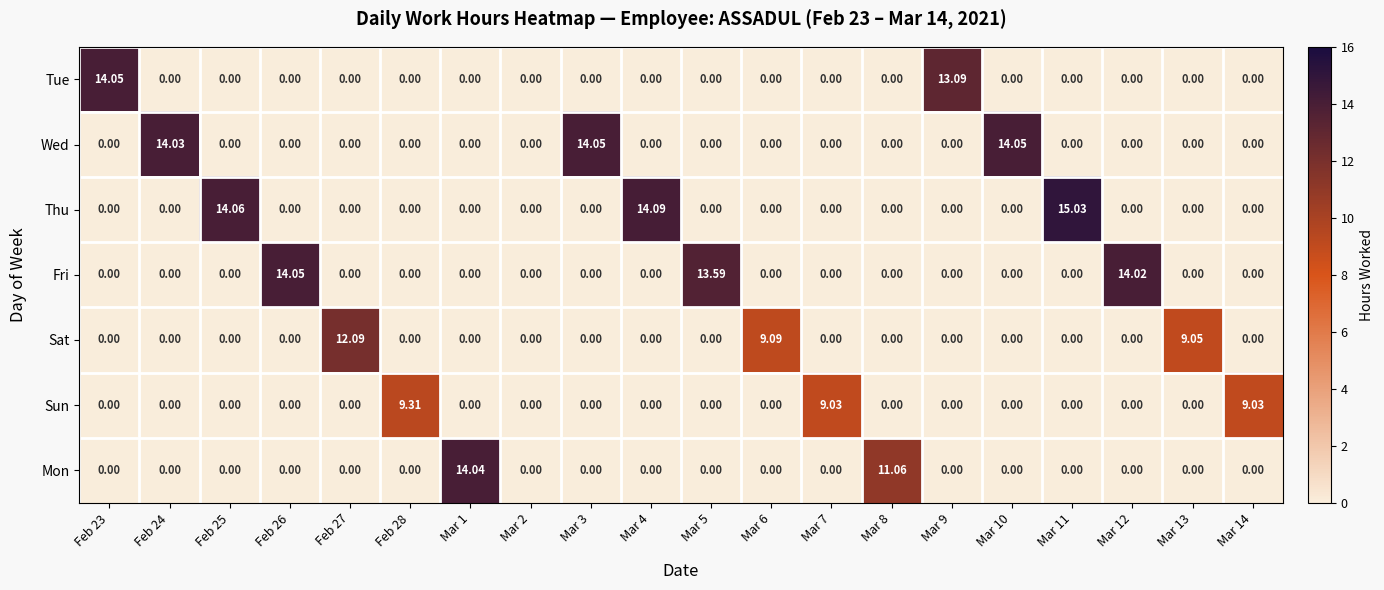

Which series has the largest total across all categories?

Thu